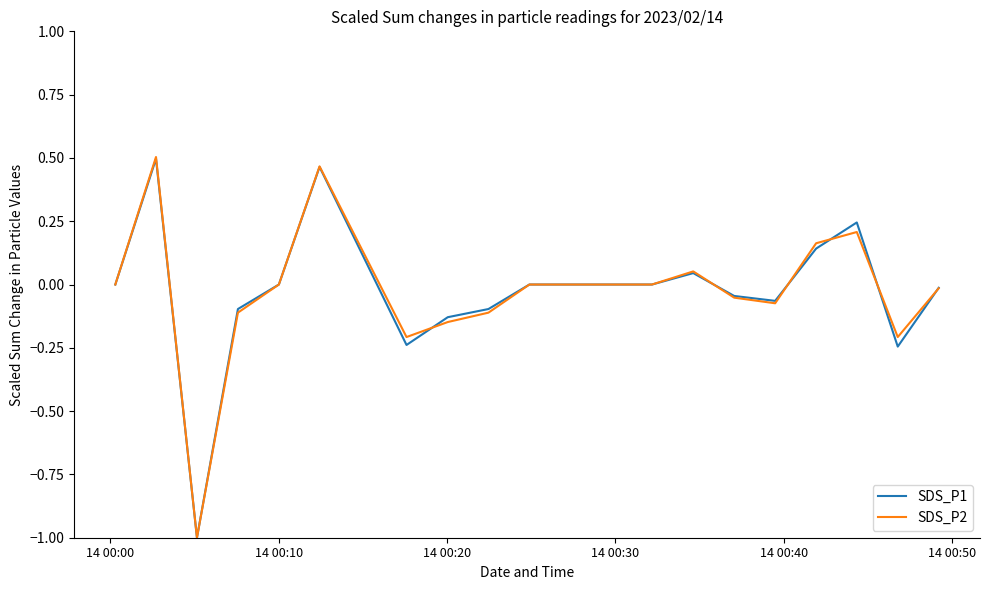

What is the smallest value displayed?

-1.0